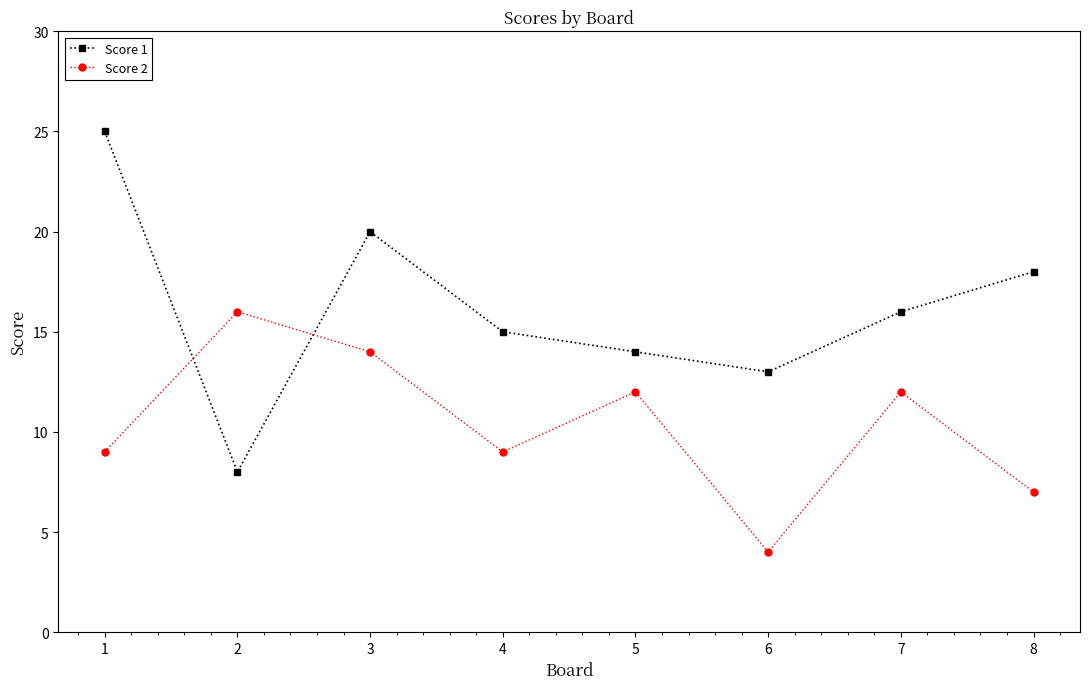

Is it true that Score 1 equals 8 at 2?

True